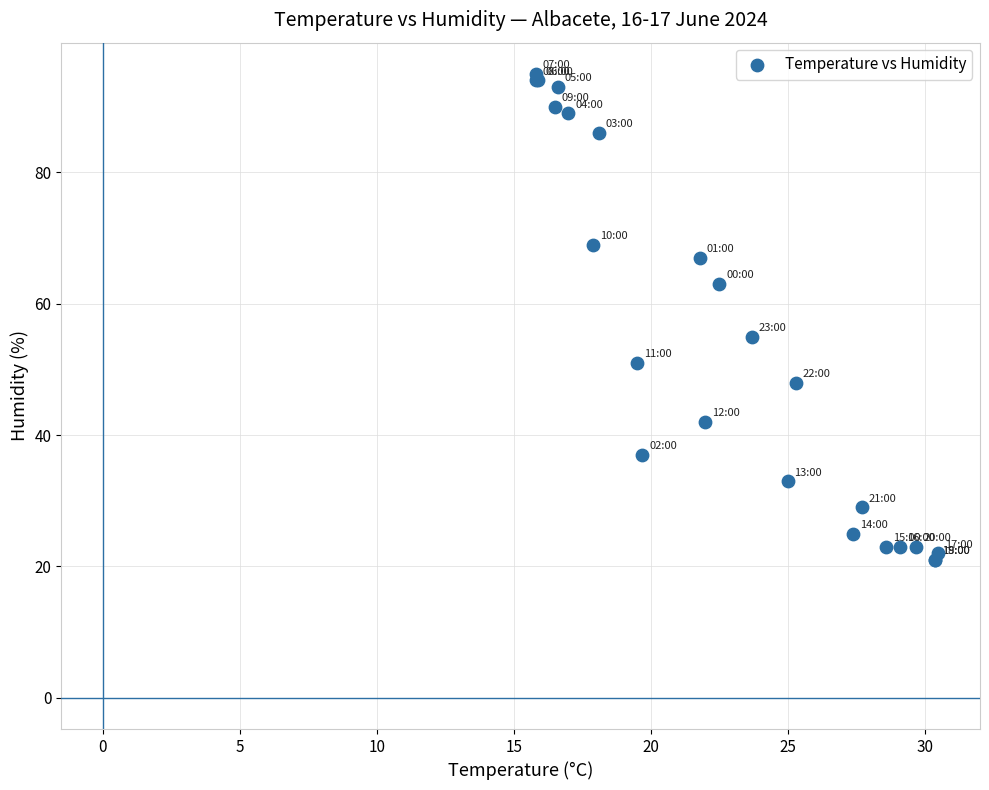

What Y value in the scatter plot is closest to 58?

55